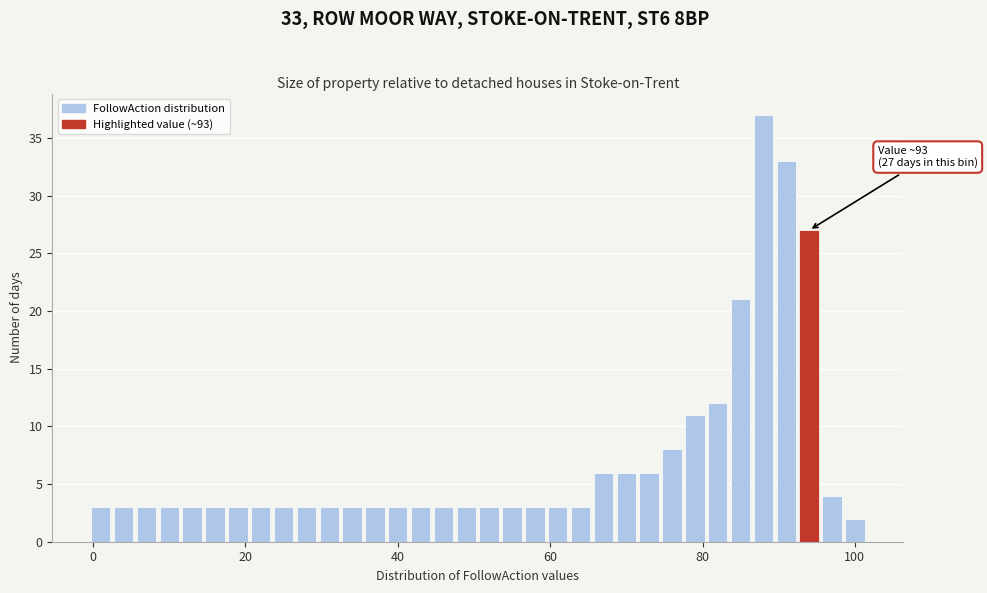

Around what value on the x-axis is the tallest bar? Give the approximate position of its centre, as read against the axis.

88